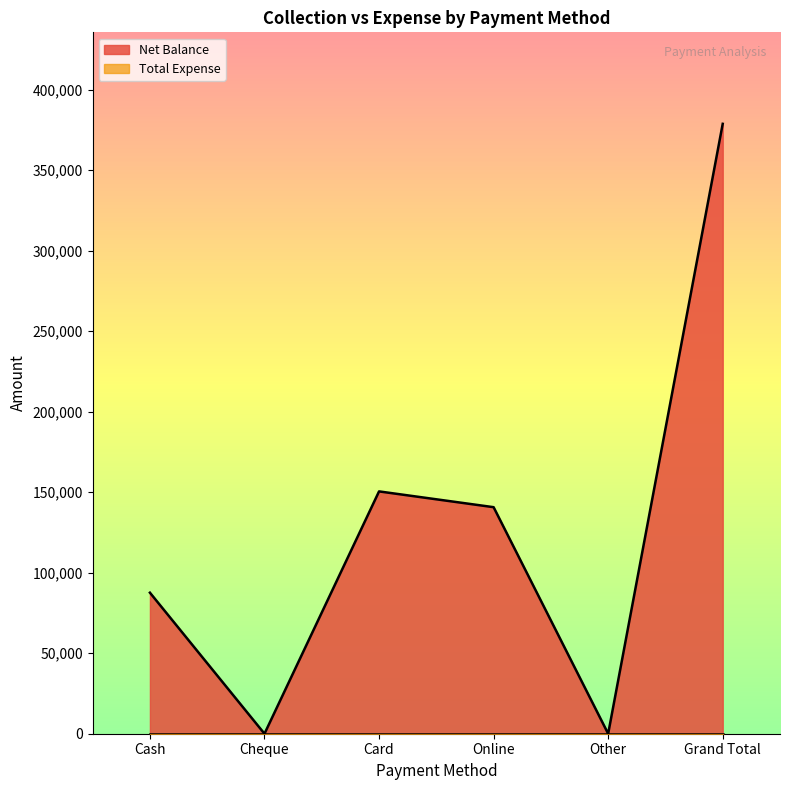

Which has a higher value, Card or Online?

Card